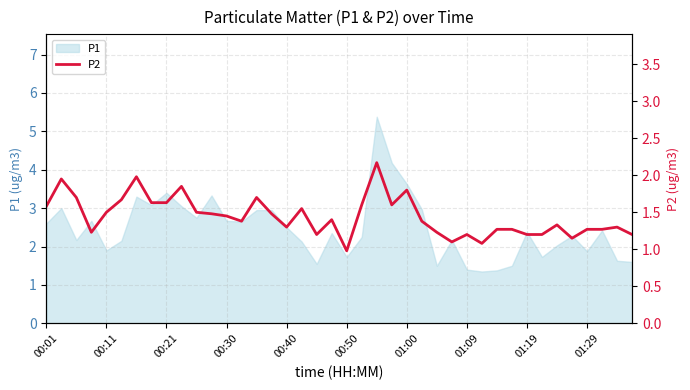

Between 25 and 21, which is larger?

21